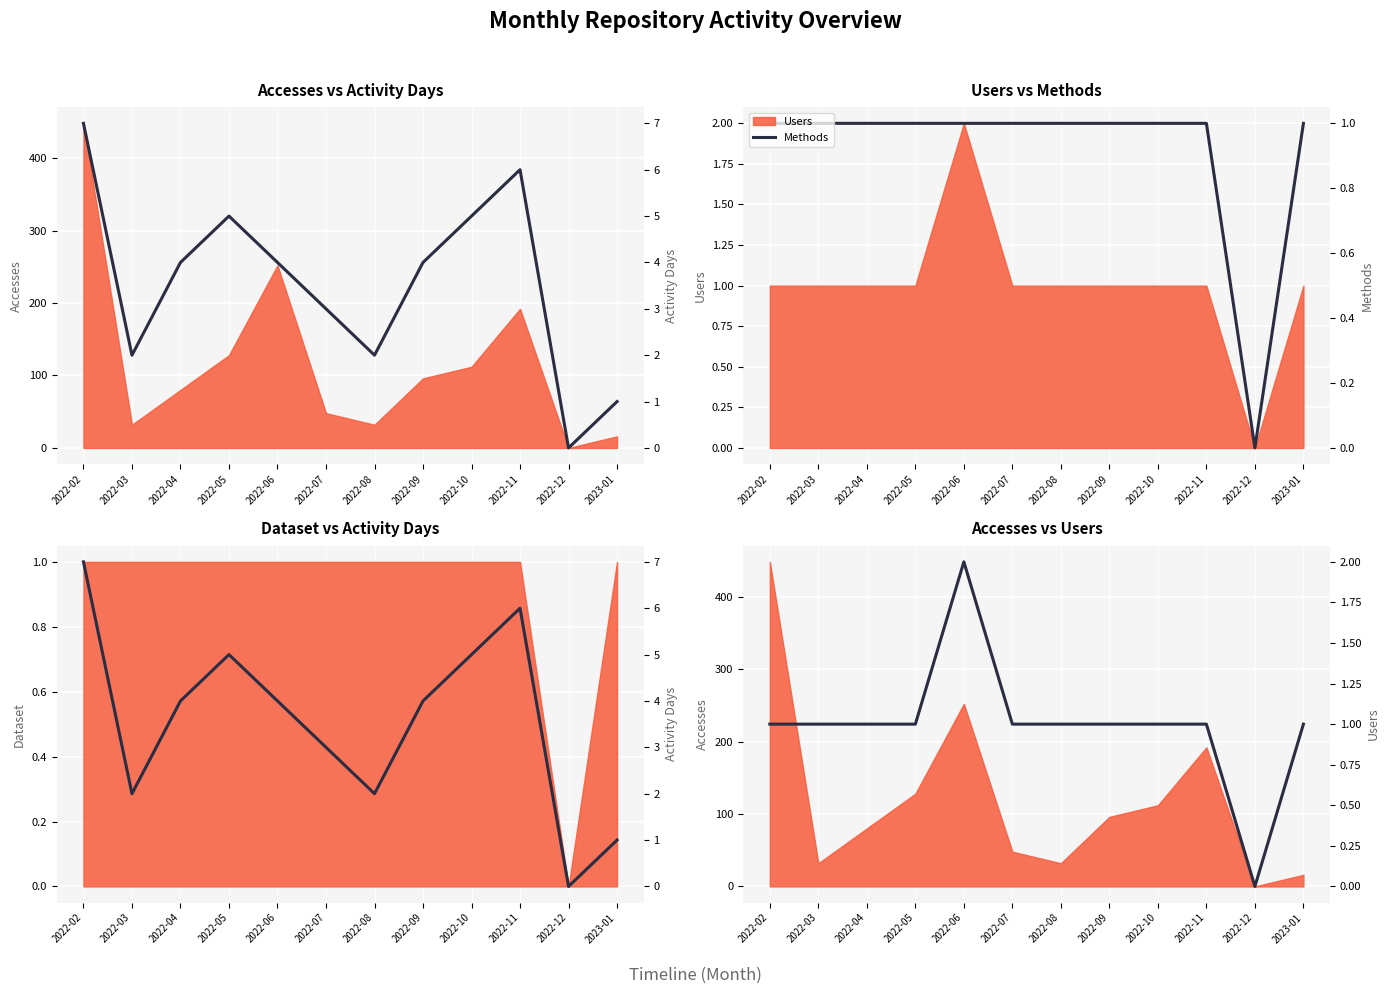

True or false: Users and Activity Days cross at least once.

False